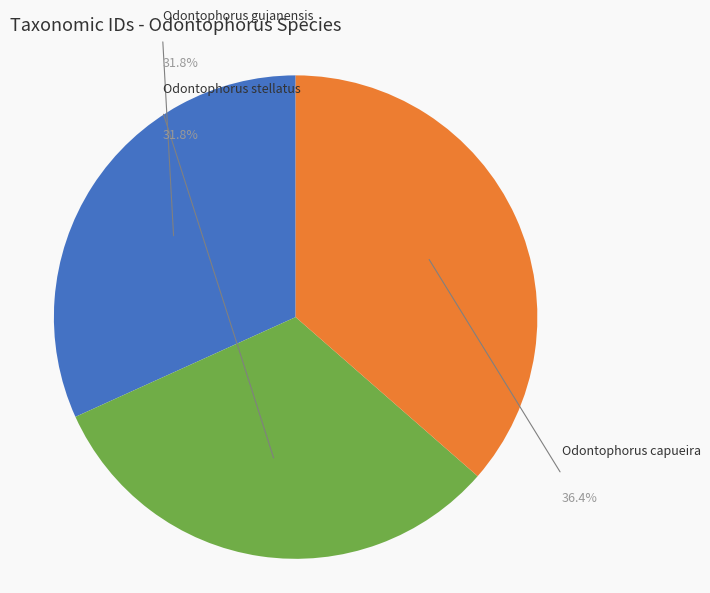

Is there any slice that represents more than half of the pie?

No